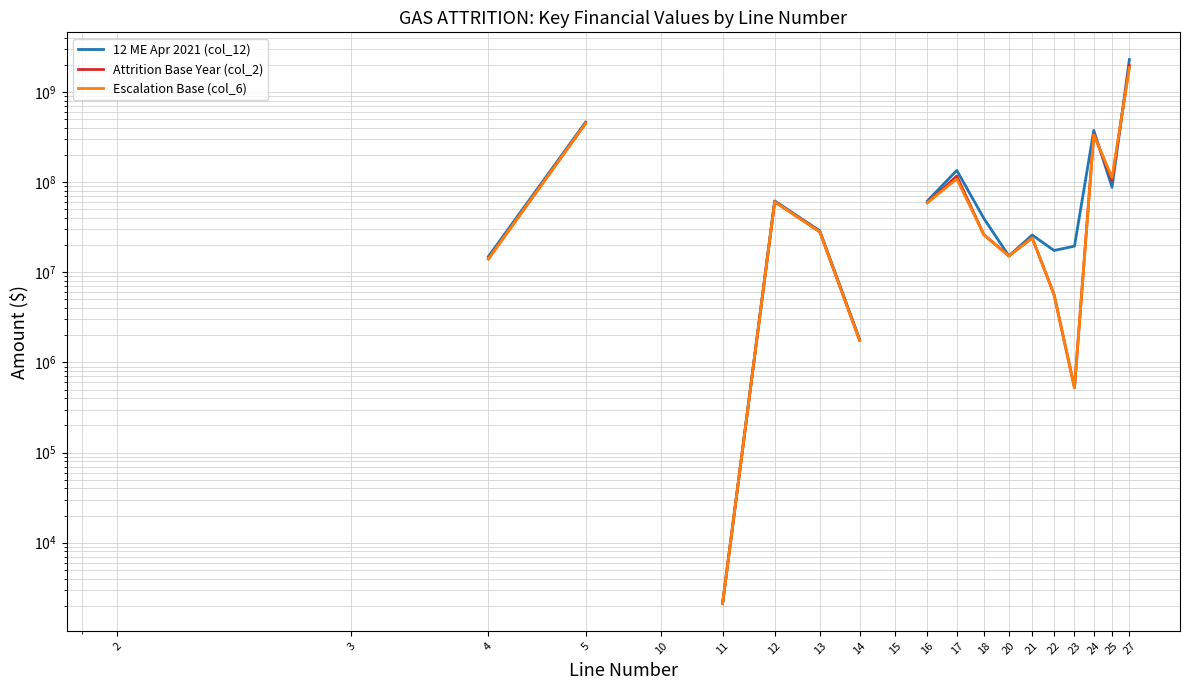

Where does the 12 ME Apr 2021 (col_12) series first go above 463194844?

5